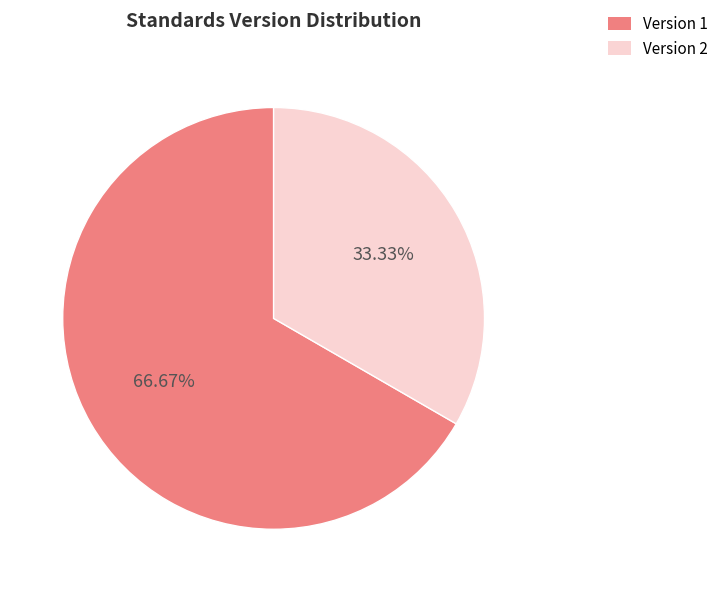

Combined, do Version 1 and Version 2 account for over 50%?

Yes